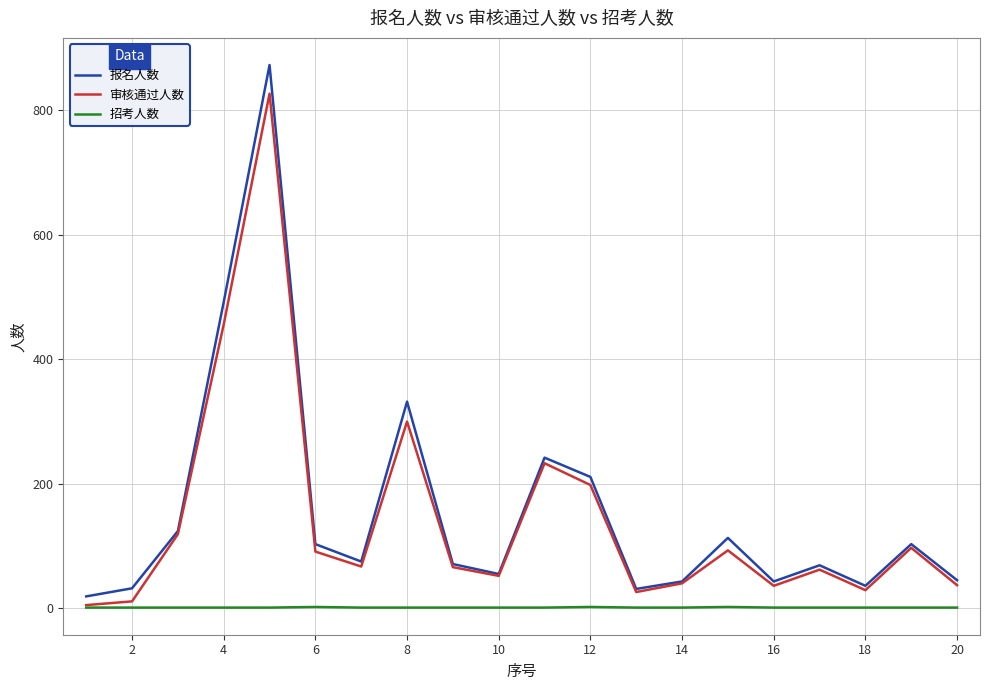

List the series in order of their peak value, lowest first.

招考人数, 审核通过人数, 报名人数